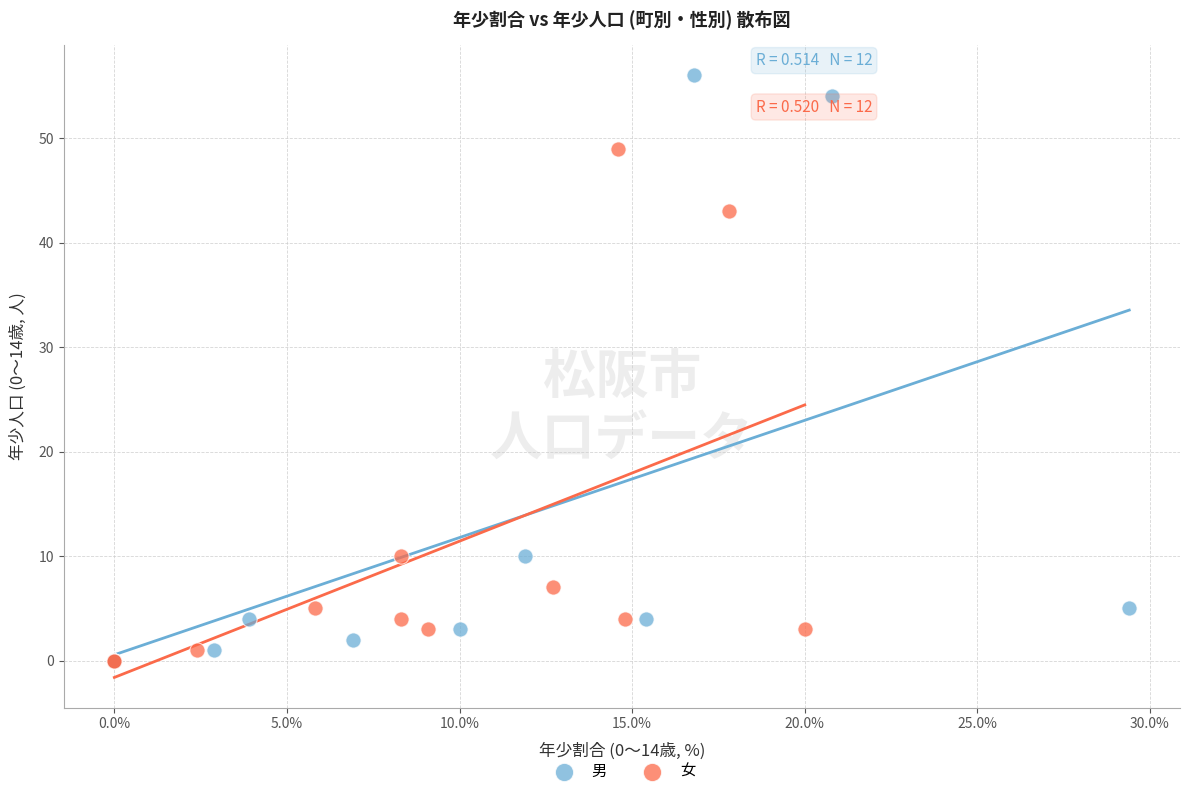

Which series has the largest Y range (max minus min)?

男